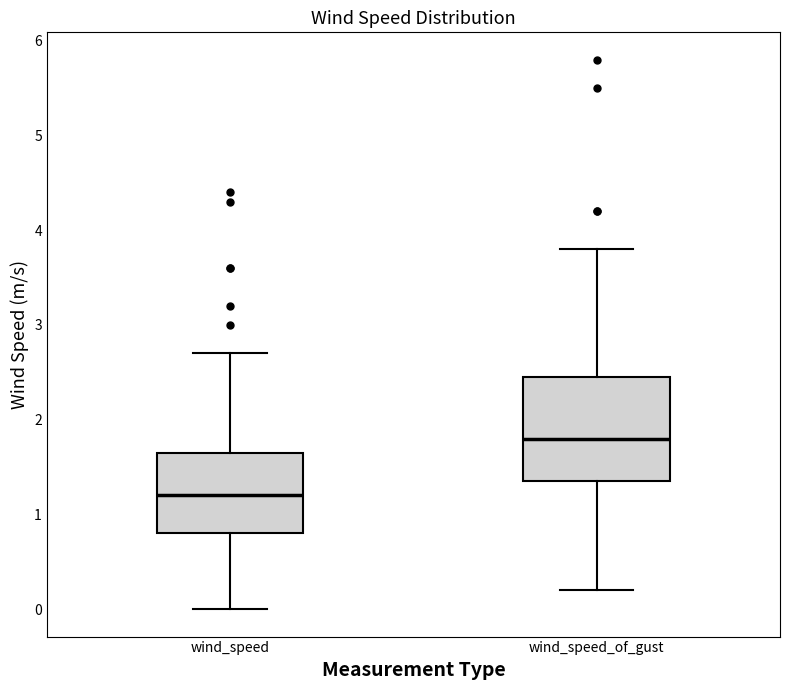

Reading left to right, transcribe this box plot: for each box, give where its median line is, the range the box spans, and where its two whiskers end, as read against the y-axis. The values are not printed on the chart, so give them approximately, as read against the axis.

wind_speed: median 1.2, box 0.8 to 1.7, whiskers 0.0 to 2.7
wind_speed_of_gust: median 1.8, box 1.4 to 2.5, whiskers 0.2 to 3.8